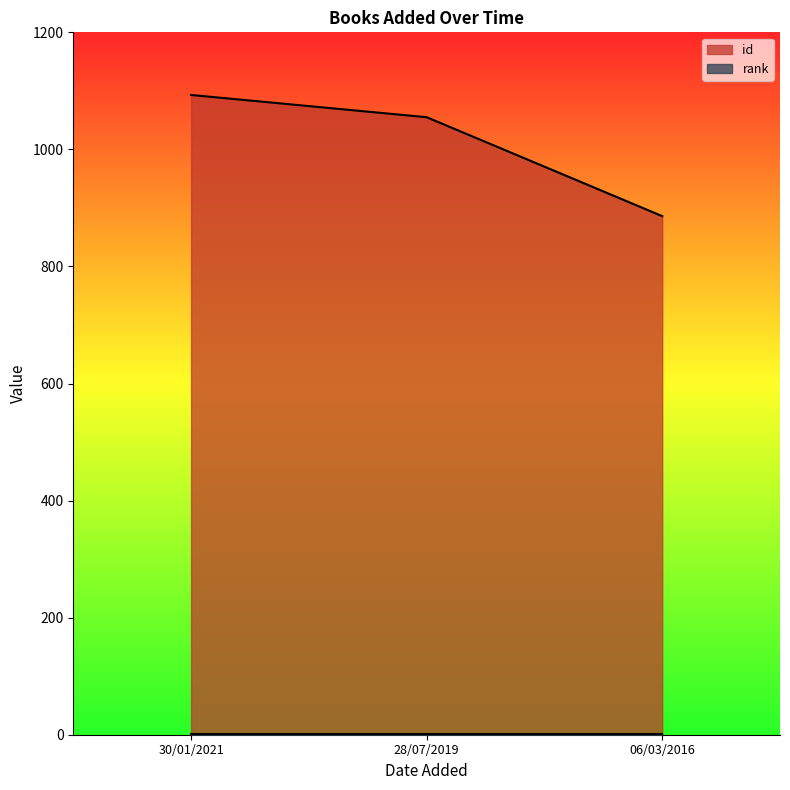

Where does the data first go above 1055?

30/01/2021